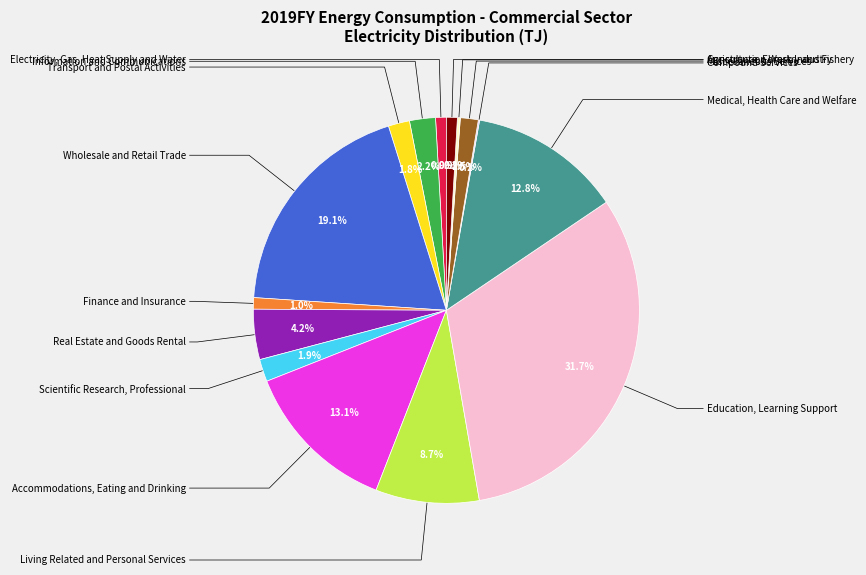

Does any single category account for the majority?

No